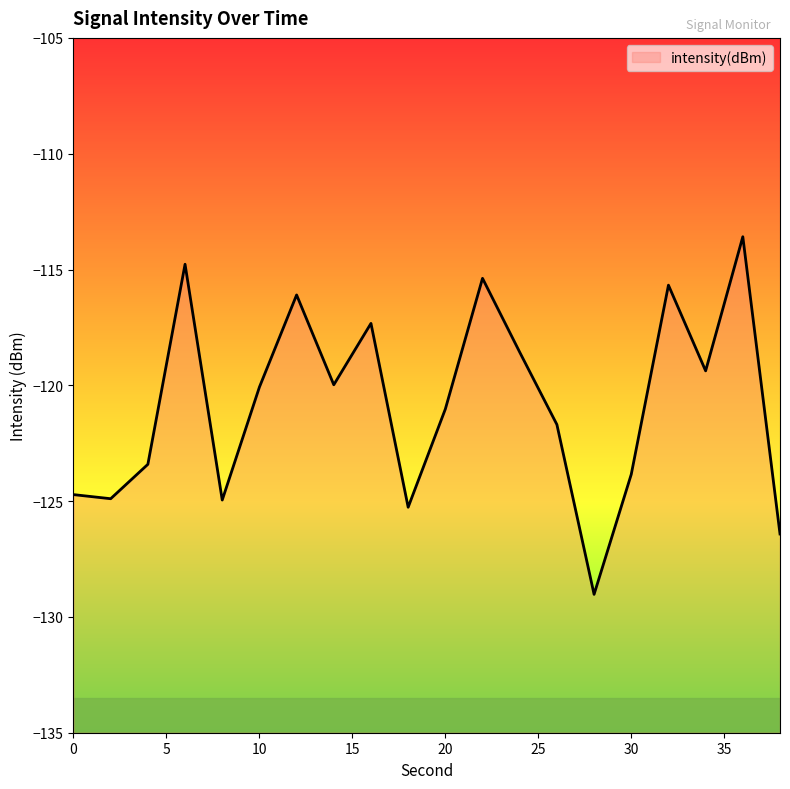

List the labels in order of value, smallest first.

28, 38, 18, 8, 2, 0, 30, 4, 26, 20, 10, 14, 34, 24, 16, 12, 32, 22, 6, 36